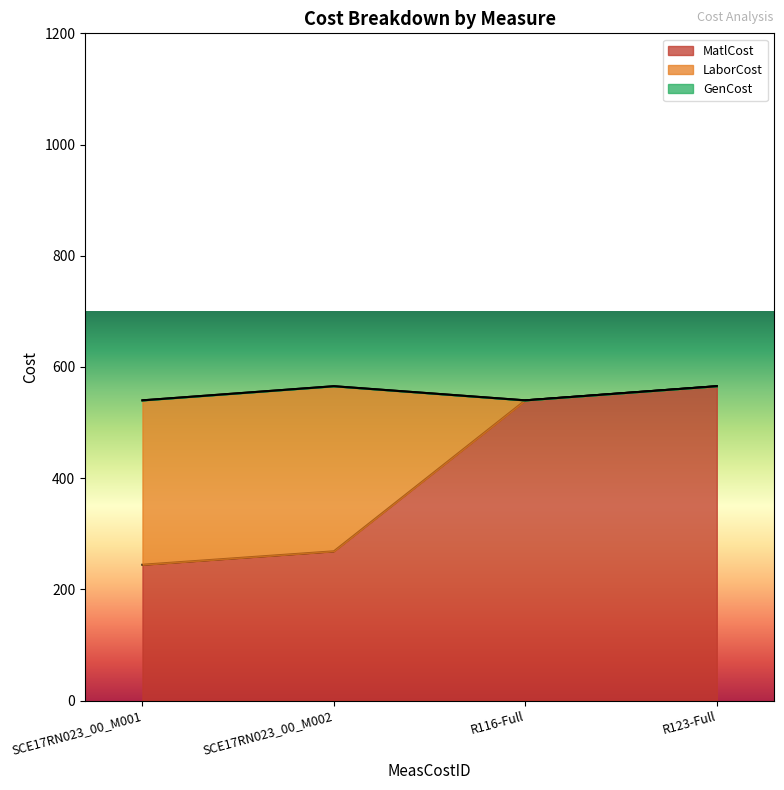

At which label does MatlCost first exceed 539?

R116-Full